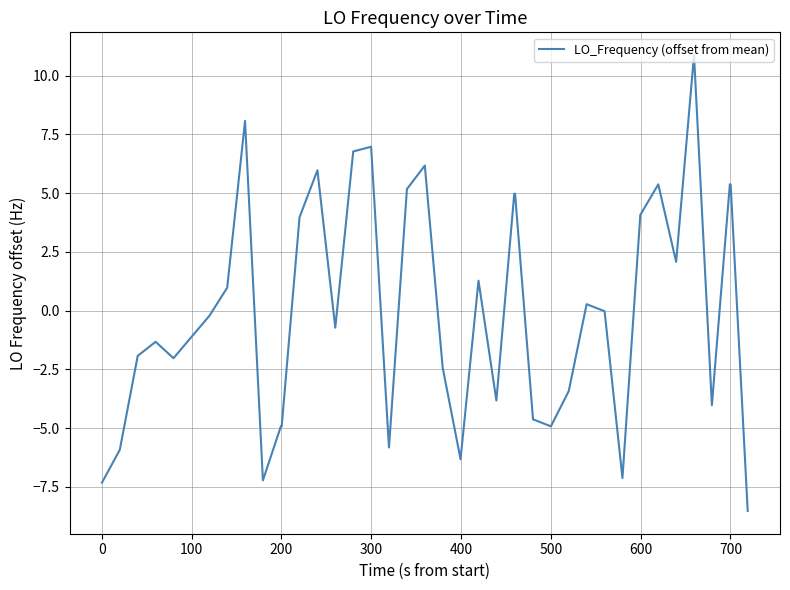

Does the chart have visible grid lines?

Yes